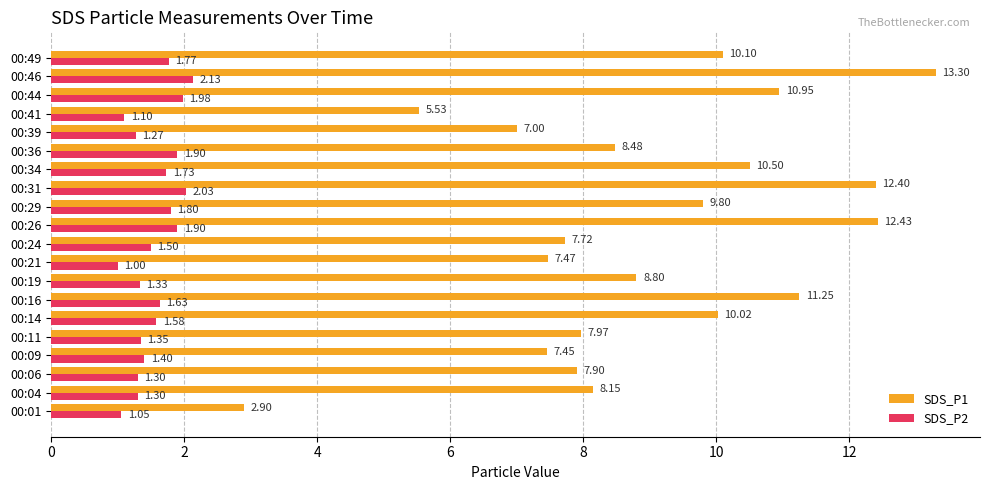

Which series has the largest range (max minus min)?

SDS_P1